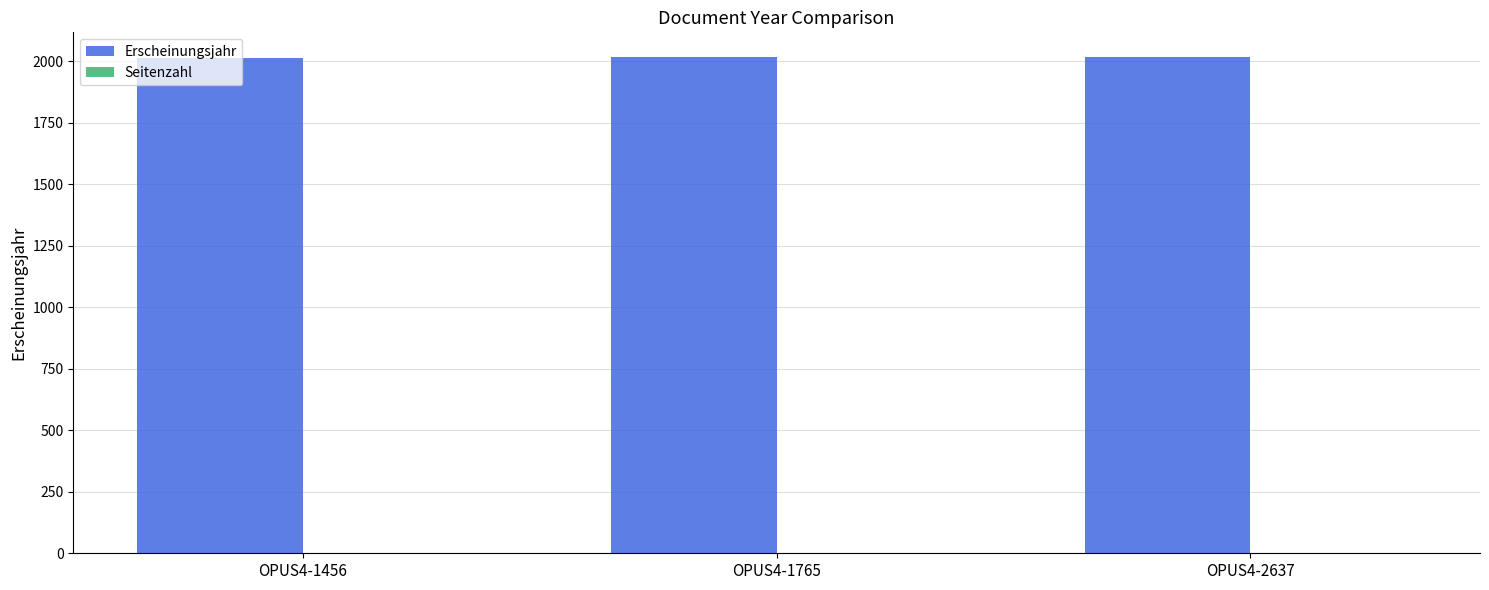

What is the greatest value displayed?

2016